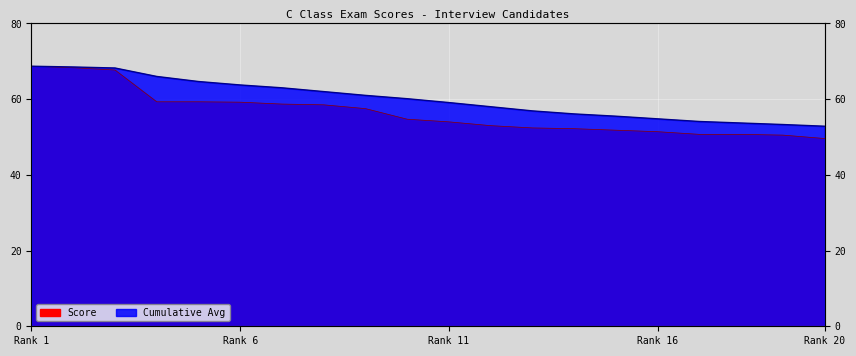

How many data points in Cumulative Avg are above 60?

10